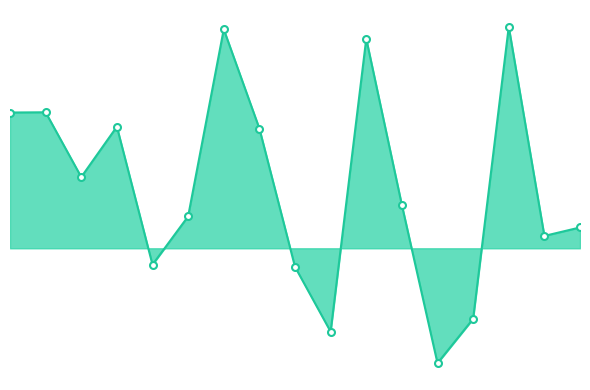

Reading left to right, list all the values displayed in this chart.

0=0.0	1=0.0	2=0.0	3=0.0	4=-0.0	5=0.0	6=0.0	7=0.0	8=-0.0	9=-0.0	10=0.0	11=0.0	12=-0.0	13=-0.0	14=0.0	15=0.0	16=0.0